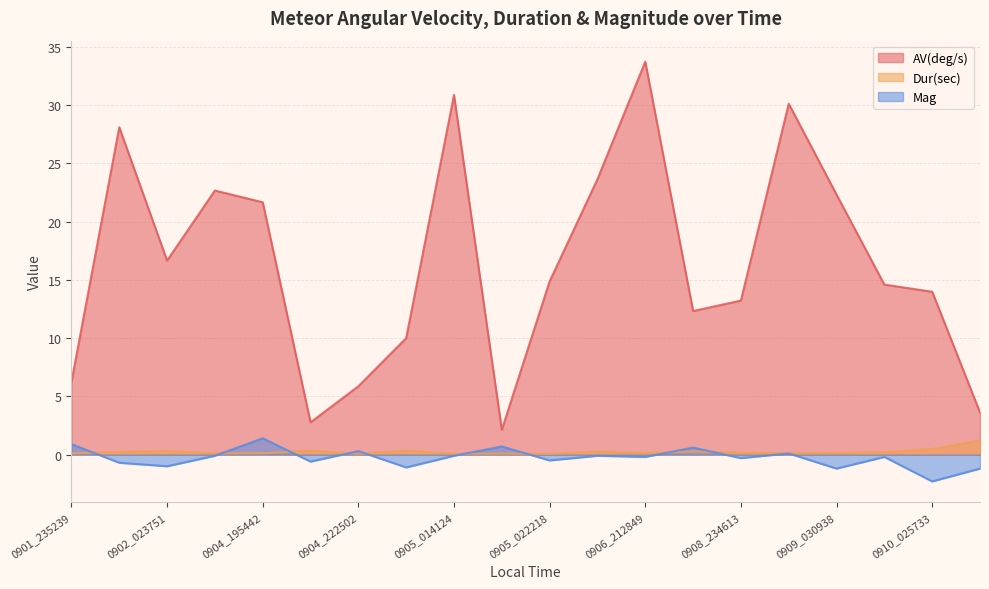

At which category is the sum across all series the highest?

0906_212849